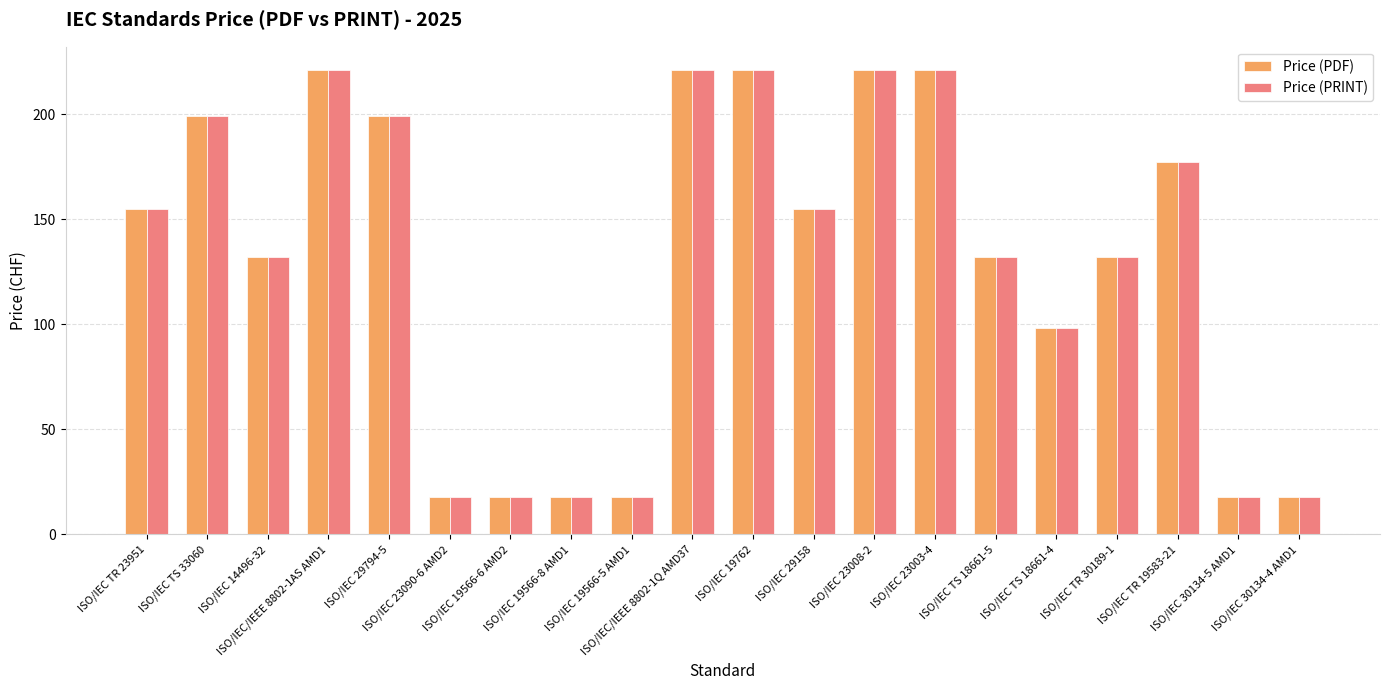

How many bars are there in each group?

2